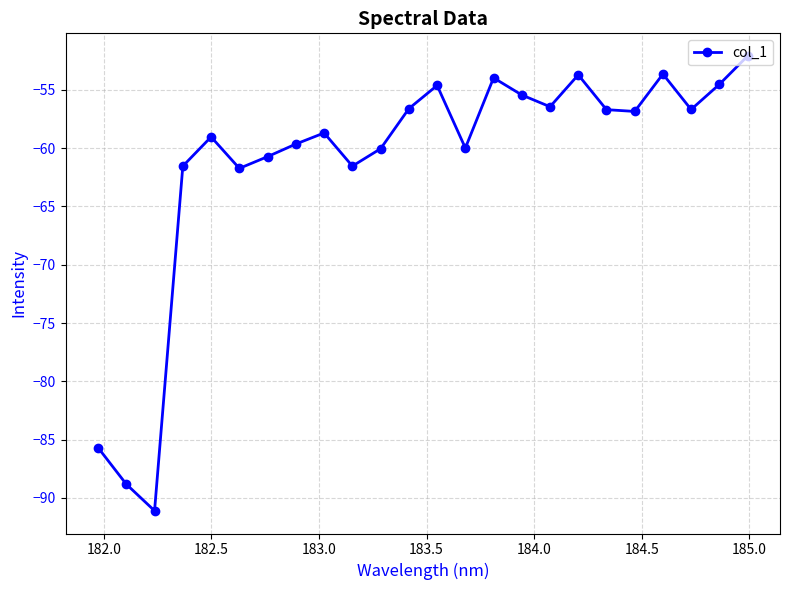

What is the minimum value shown in the chart?

-91.1